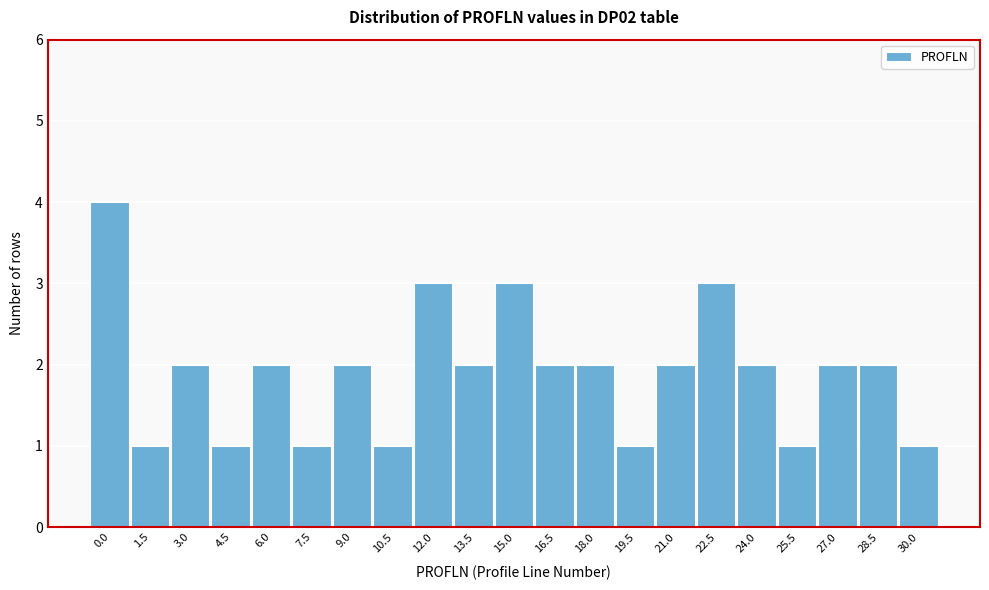

Reading right to left, transcribe all the data shown in this chart.

1	2	2	1	2	3	2	1	2	2	3	2	3	1	2	1	2	1	2	1	4